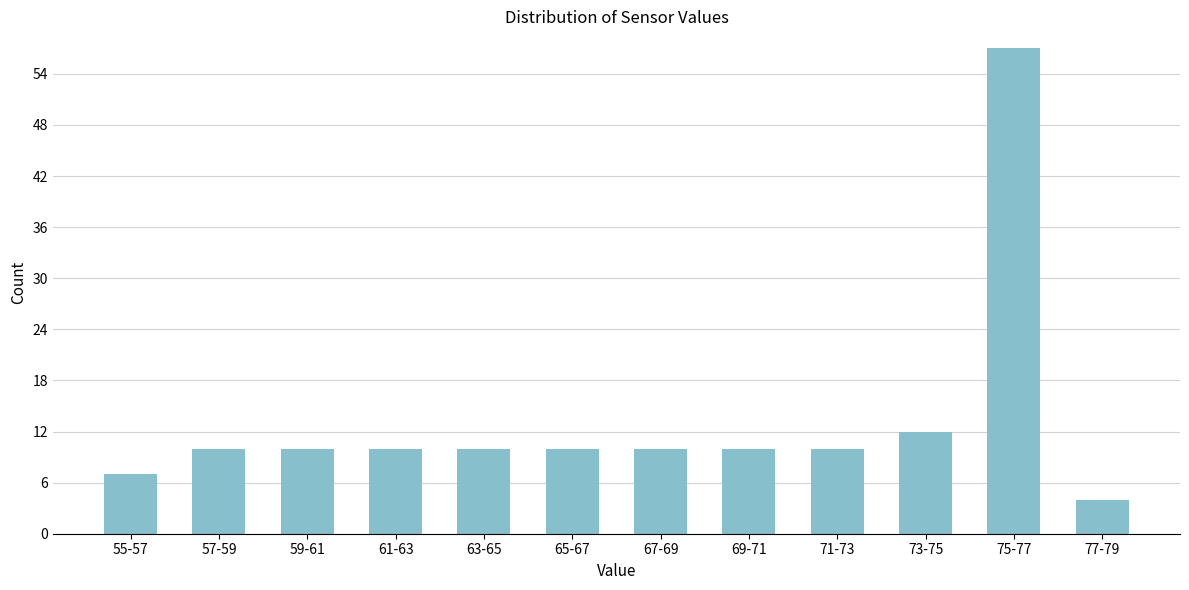

Reading right to left, what are all the values shown in this chart?

4	57	12	10	10	10	10	10	10	10	10	7